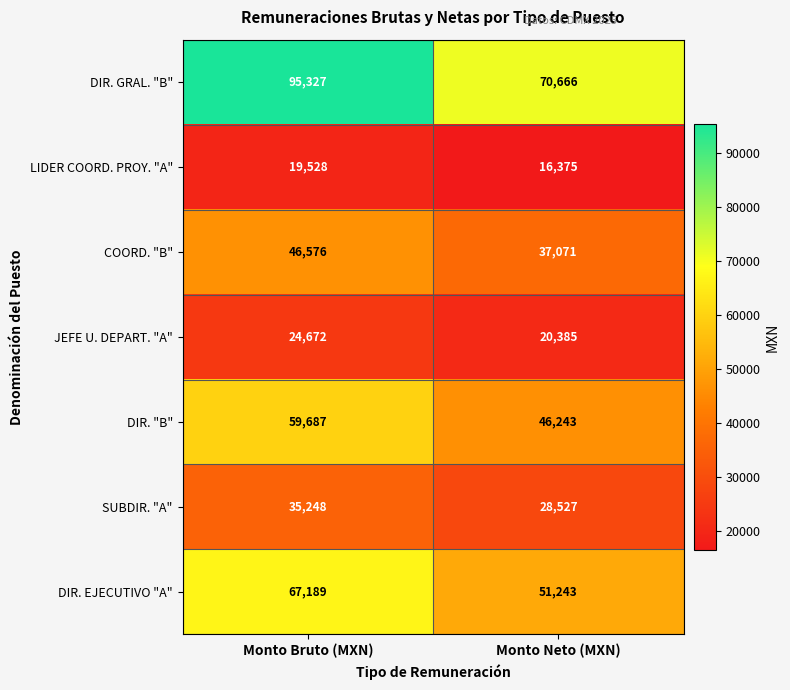

What is the sum of all JEFE U. DEPART. "A" values?

45057